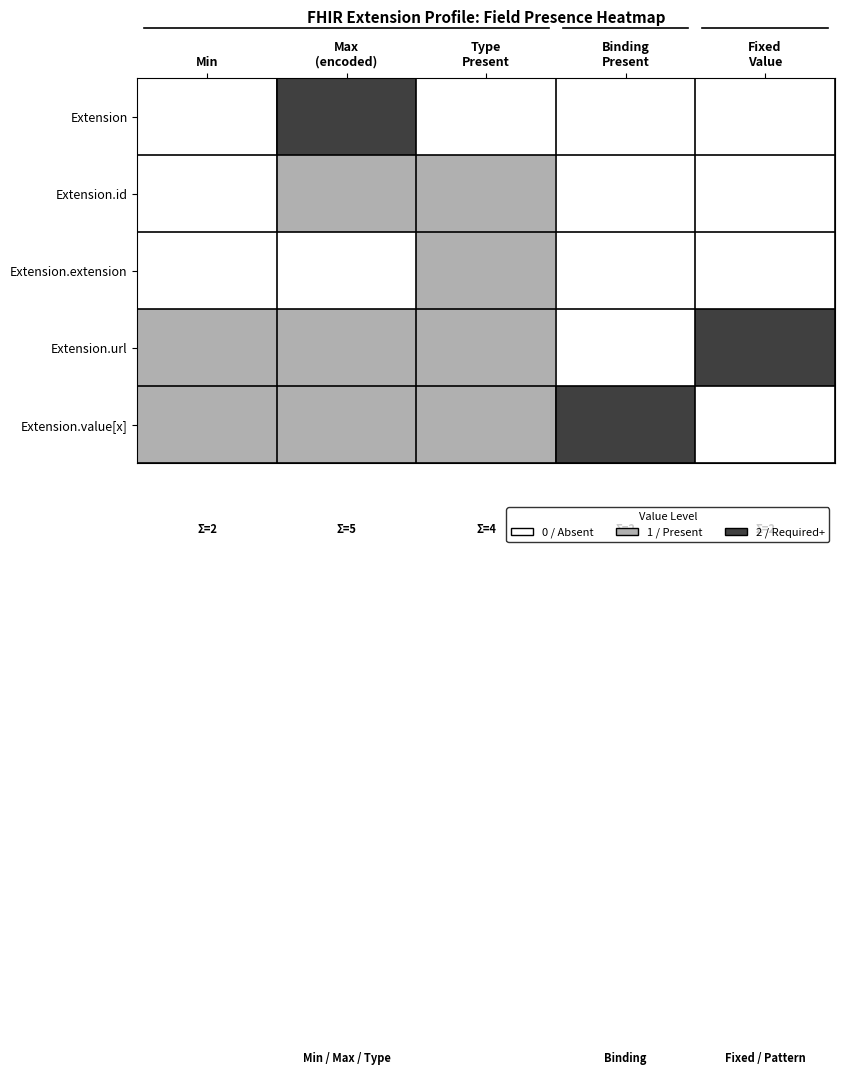

At how many categories does at least one series exceed 0?

5